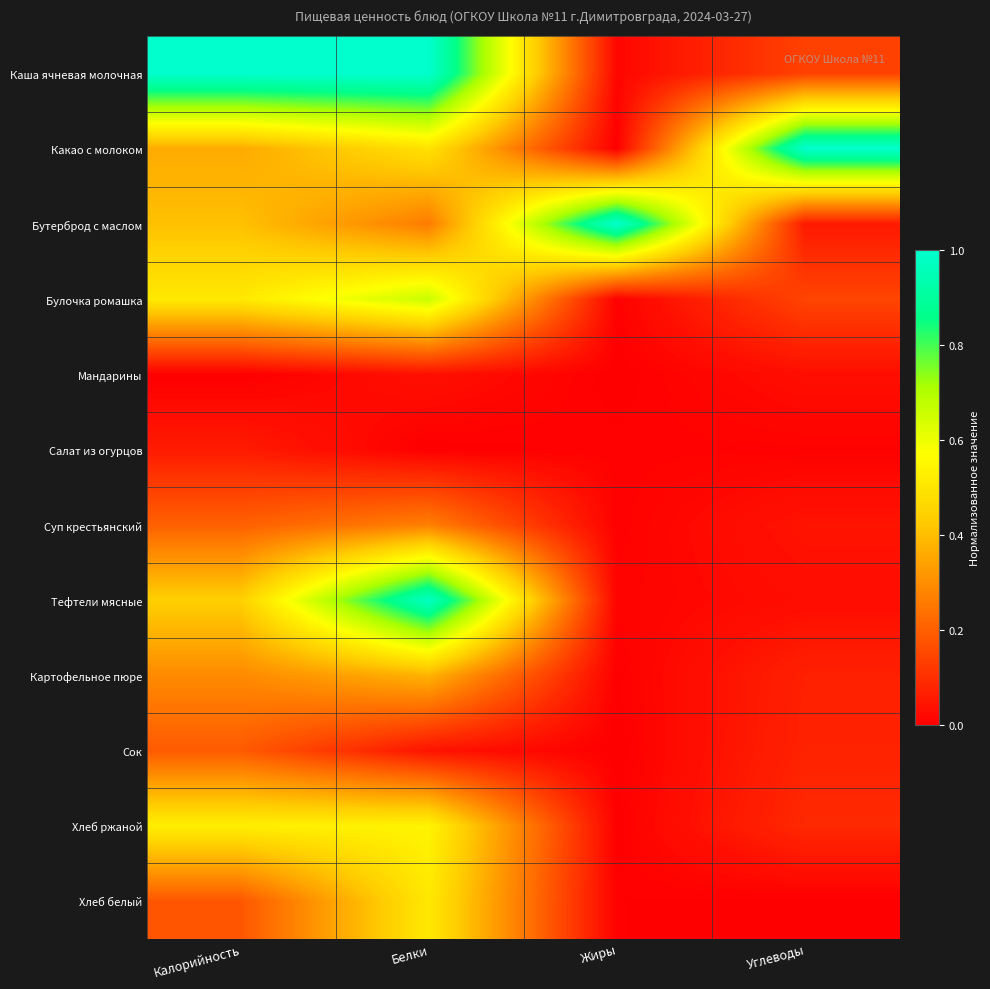

At how many categories does at least one series exceed 0?

4